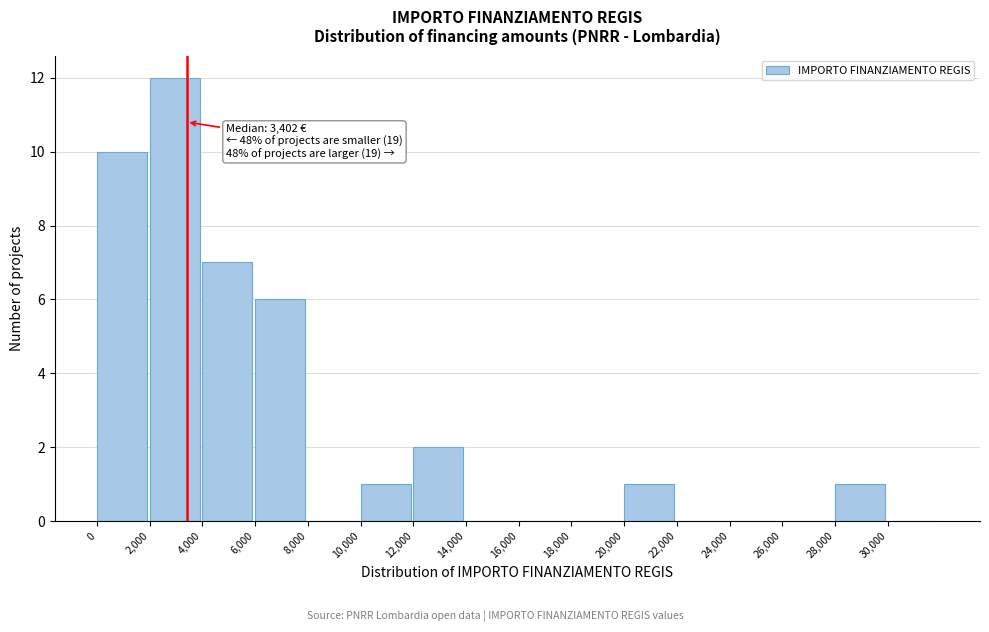

Which range on the x-axis has the tallest bar?

2000 to 4000